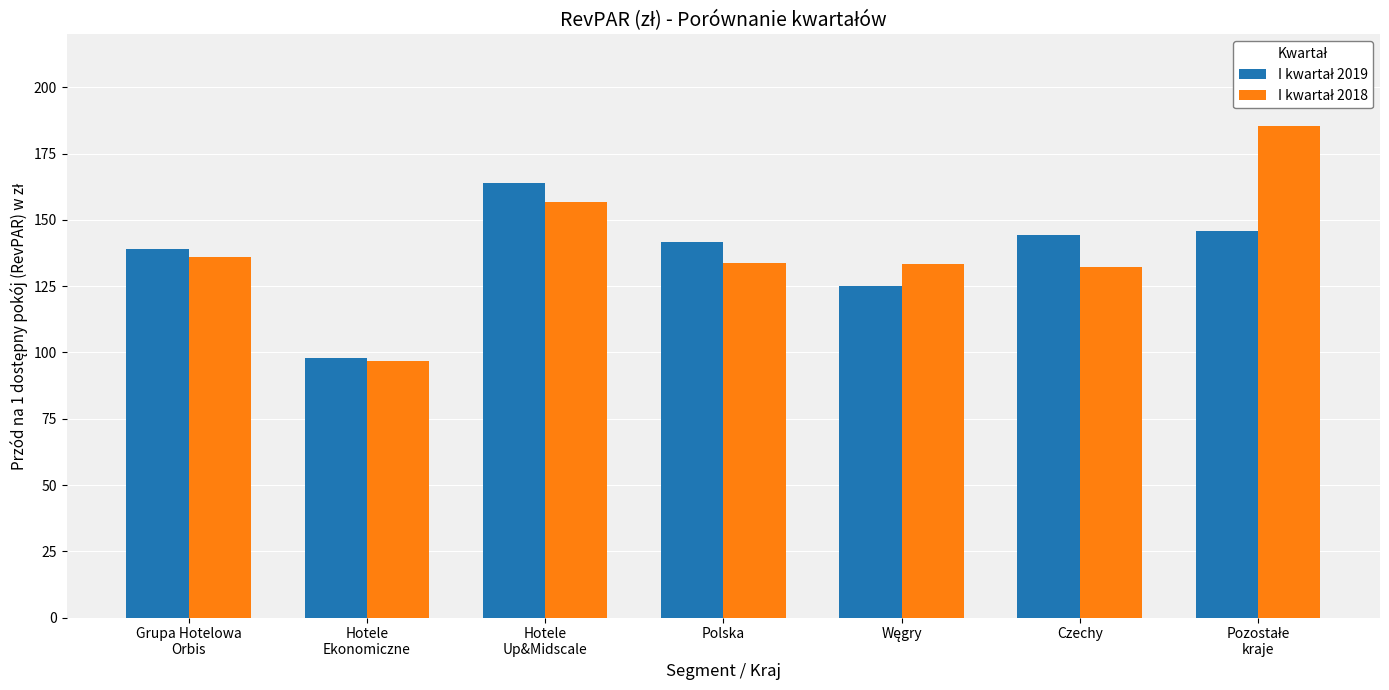

What is the smallest value displayed?

96.8